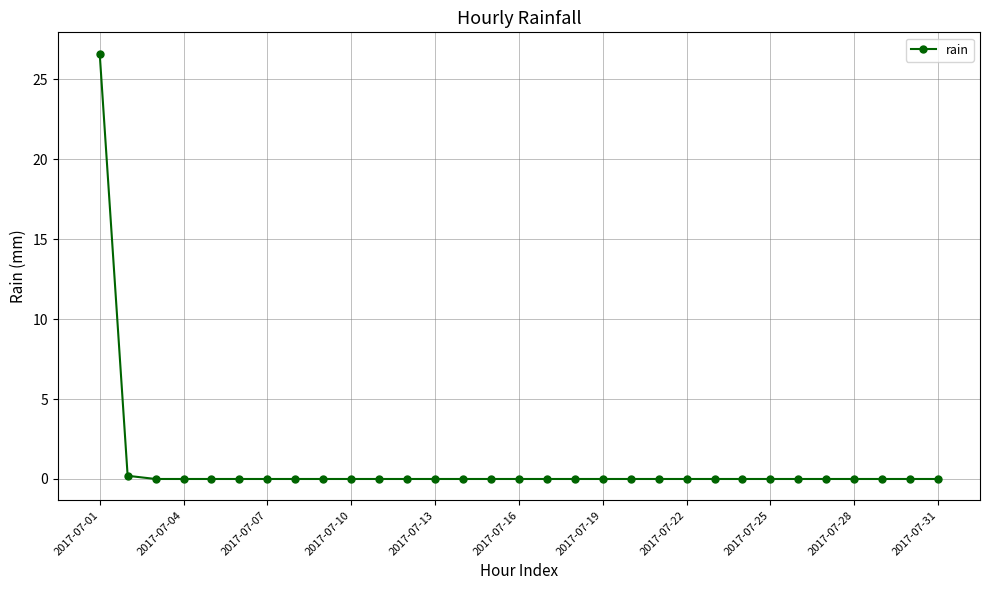

What is the sum of all values?

26.8